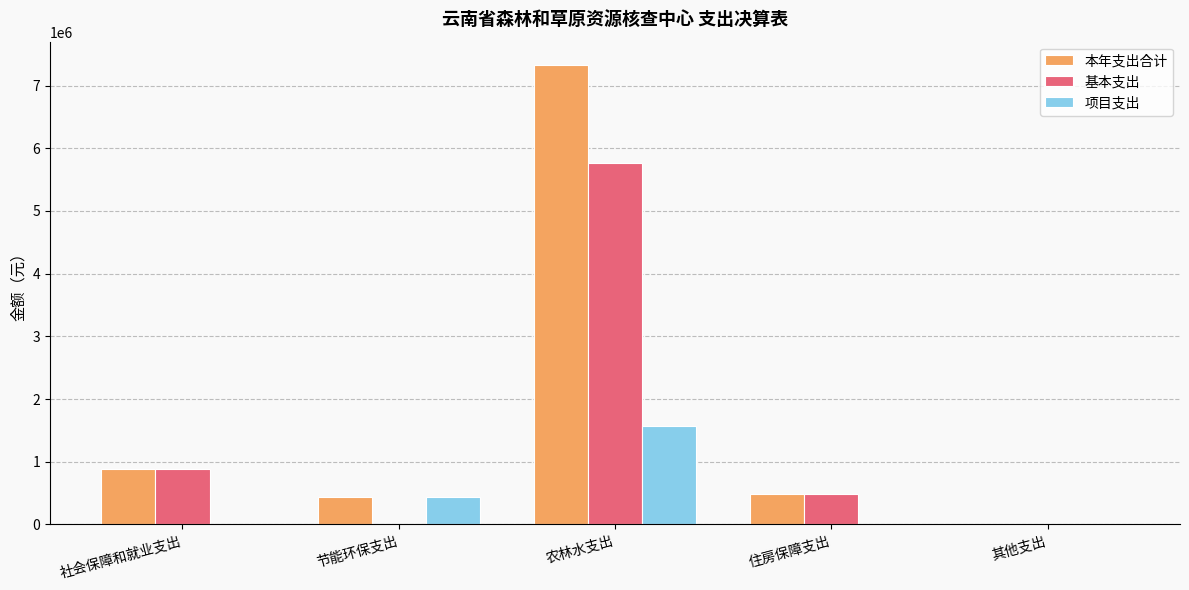

The value of 项目支出 at 农林水支出 is 1563403.1. True or false?

True